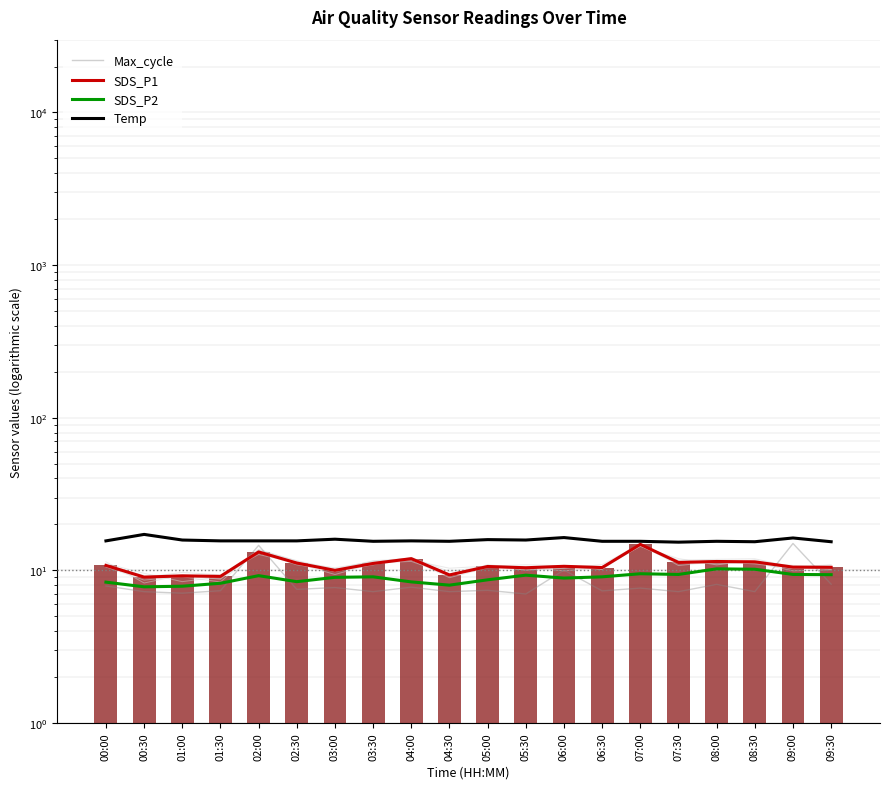

The SDS_P1 series shows 3.0 at 04:00. True or false?

False